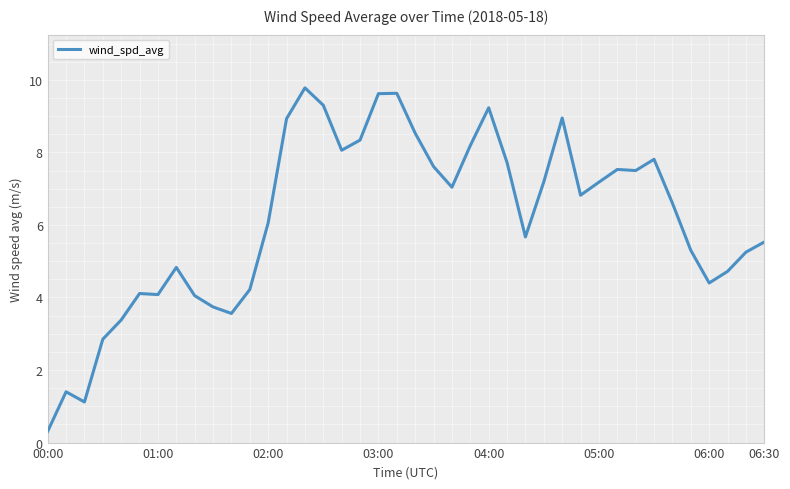

What is the difference between the maximum and minimum values?

9.5